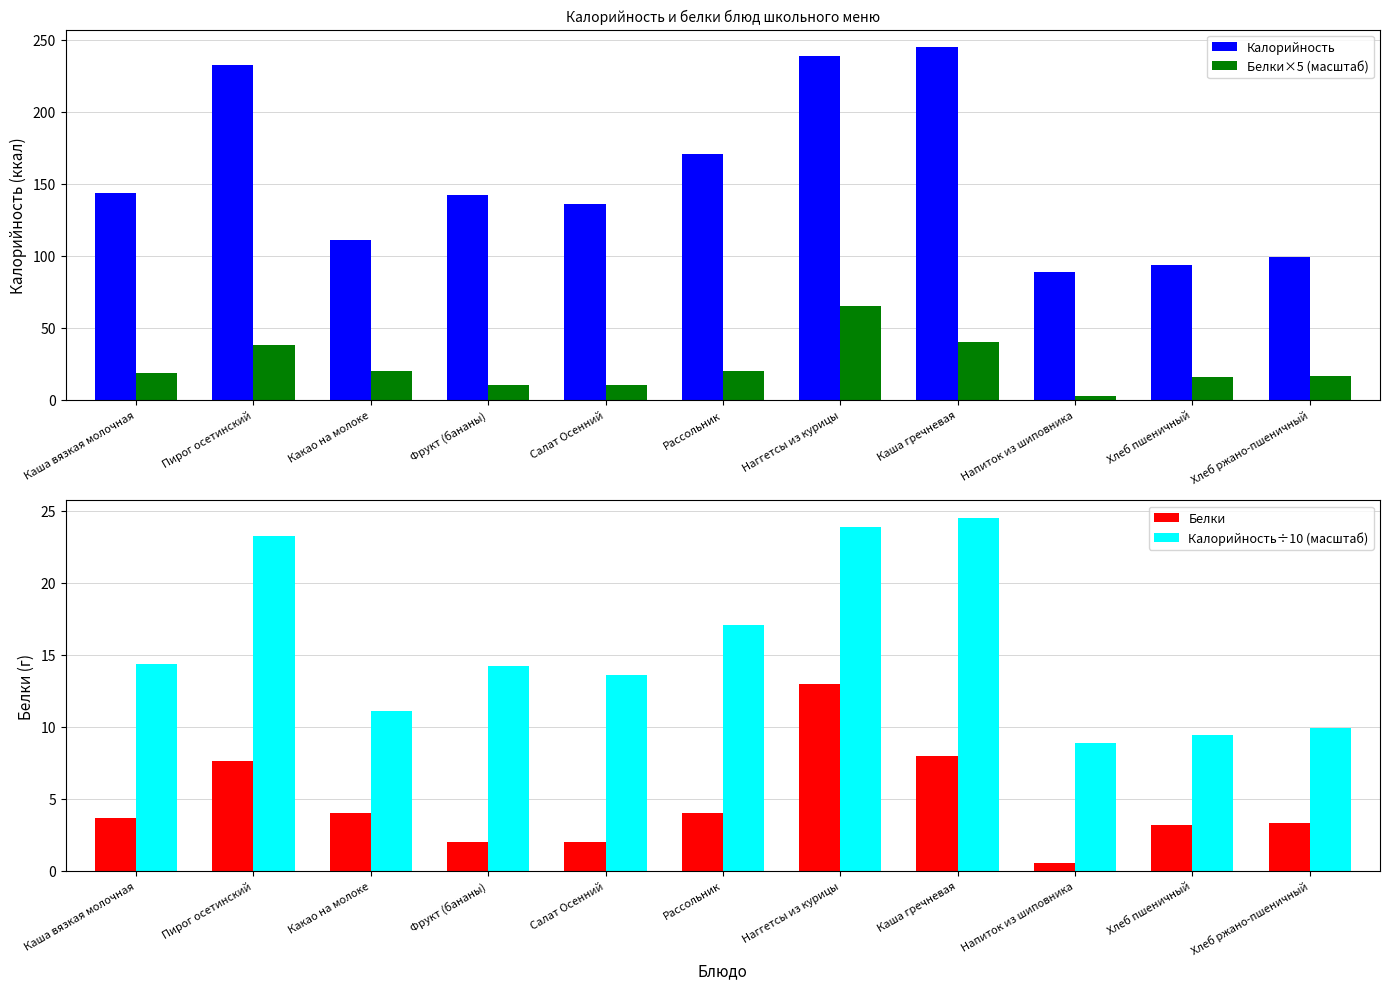

What is the sum of the Белки×5 (масштаб) values at Каша вязкая молочная and Фрукт (бананы)?

28.4